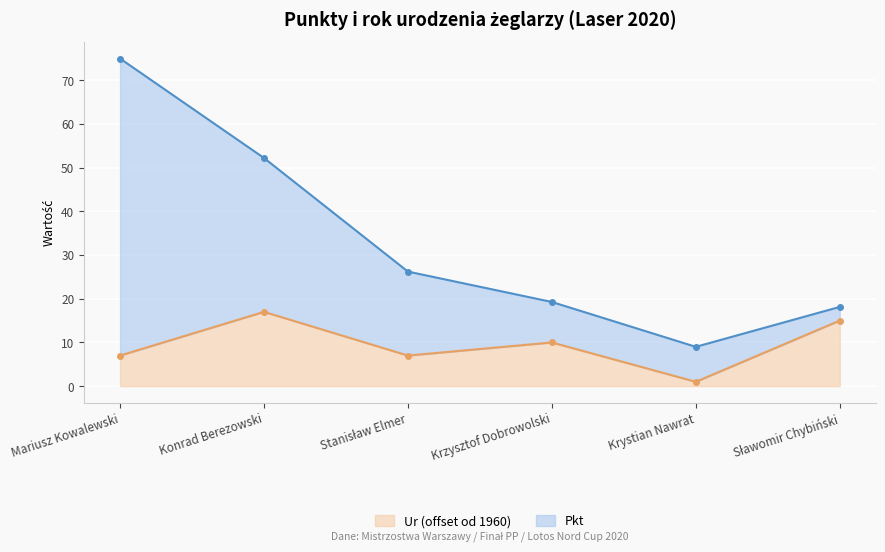

What is the difference between the values at Krystian Nawrat and Sławomir Chybiński?

14